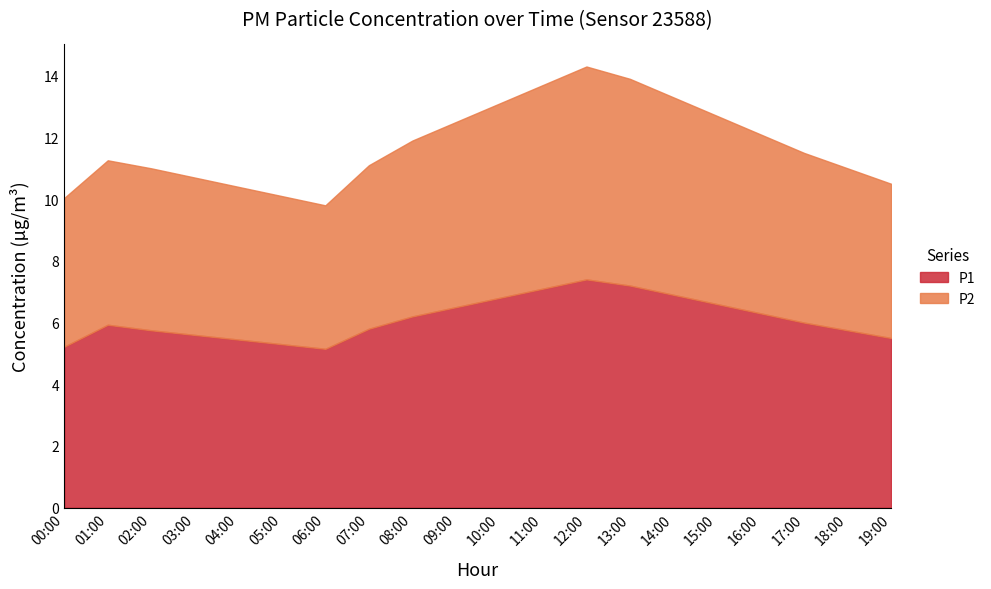

In P1, how many points are lower than both neighbors (excluding endpoints)?

1